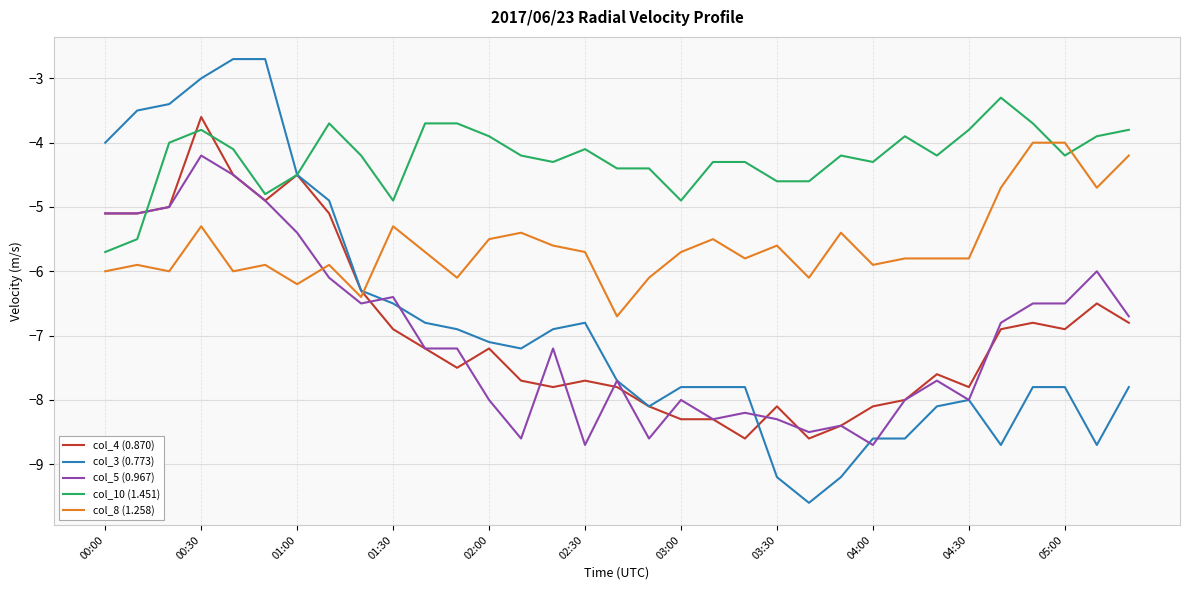

What is the maximum value for col_10 (1.451)?

-3.3